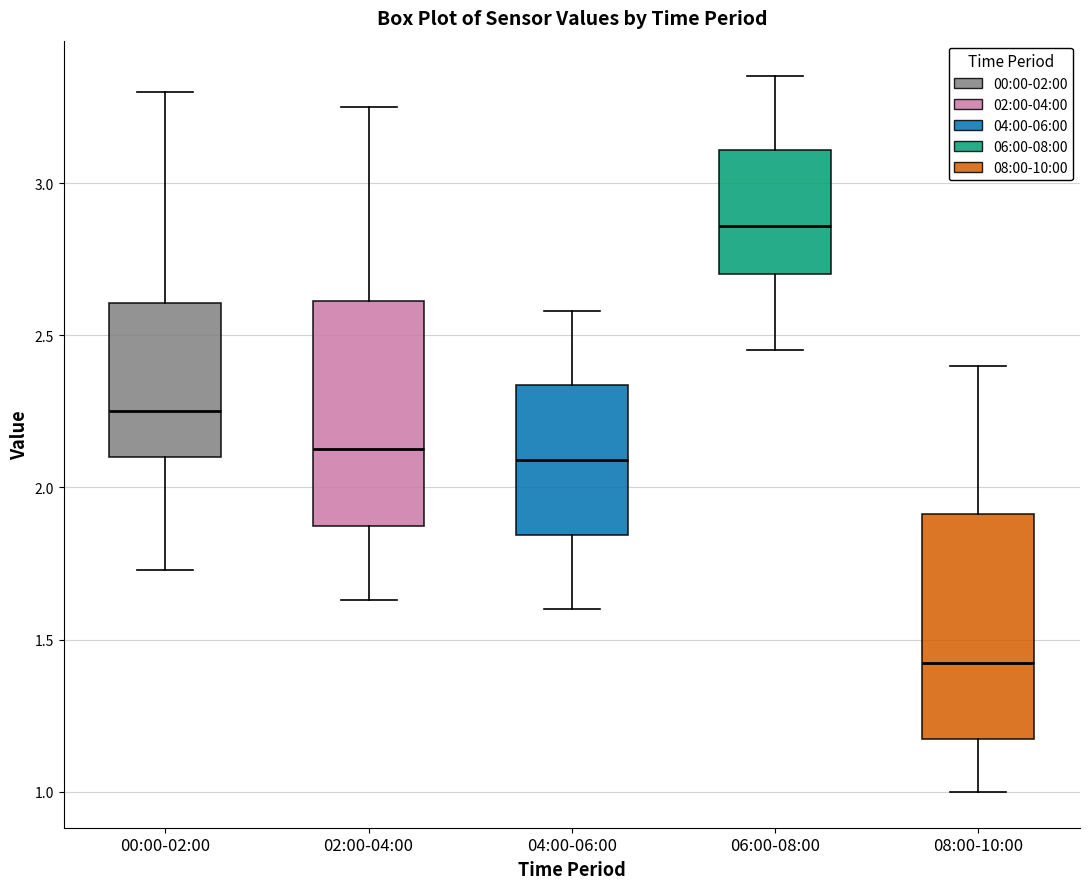

Reading left to right, read every box against the y-axis: the position of its median line, the range the box covers, and the ends of its whiskers. The values are not printed on the chart, so give them approximately, as read against the axis.

00:00-02:00: median 2.25, box 2.10 to 2.60, whiskers 1.75 to 3.30
02:00-04:00: median 2.15, box 1.85 to 2.60, whiskers 1.65 to 3.25
04:00-06:00: median 2.10, box 1.85 to 2.35, whiskers 1.60 to 2.60
06:00-08:00: median 2.85, box 2.70 to 3.10, whiskers 2.45 to 3.35
08:00-10:00: median 1.45, box 1.15 to 1.90, whiskers 1.00 to 2.40